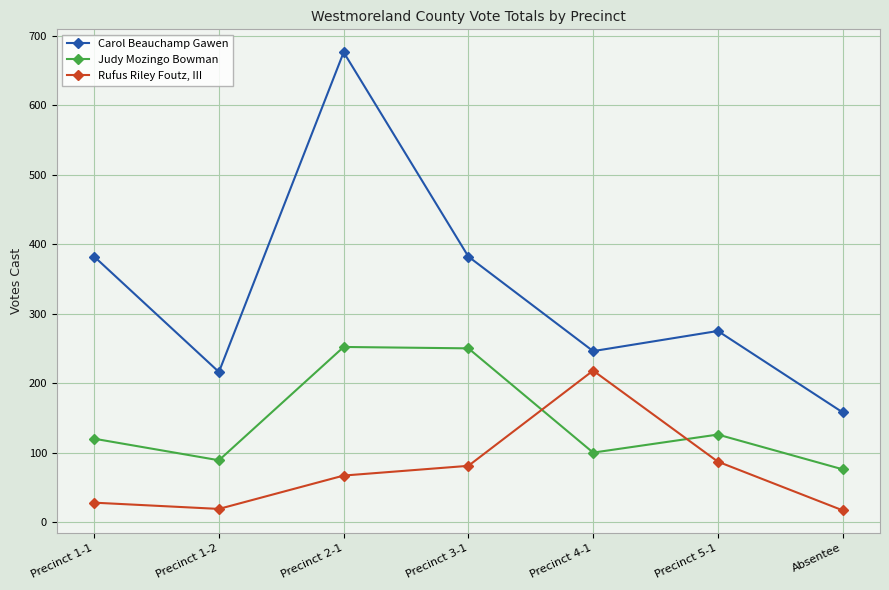

What is the minimum value for Judy Mozingo Bowman?

76